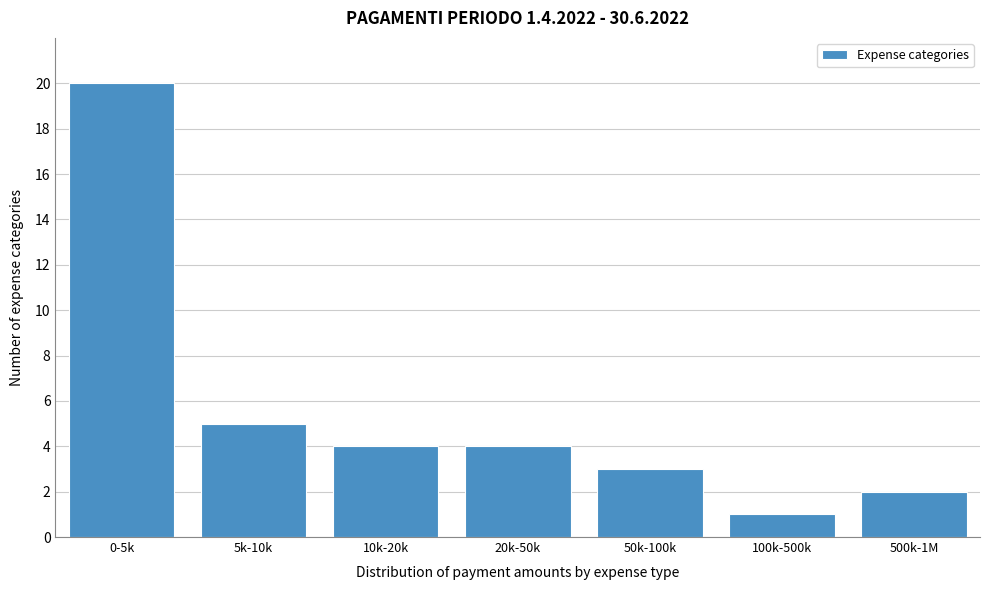

Reading right to left, what are all the values shown in this chart?

2	1	3	4	4	5	20